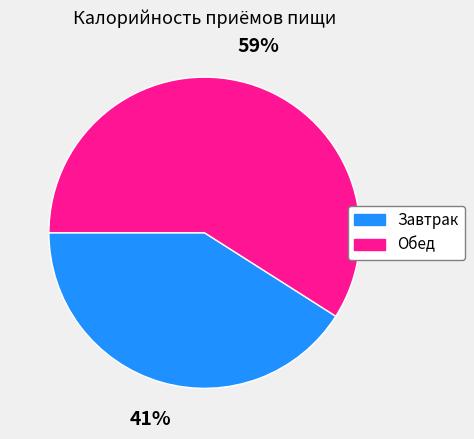

Which has a higher value, Завтрак or Обед?

Обед